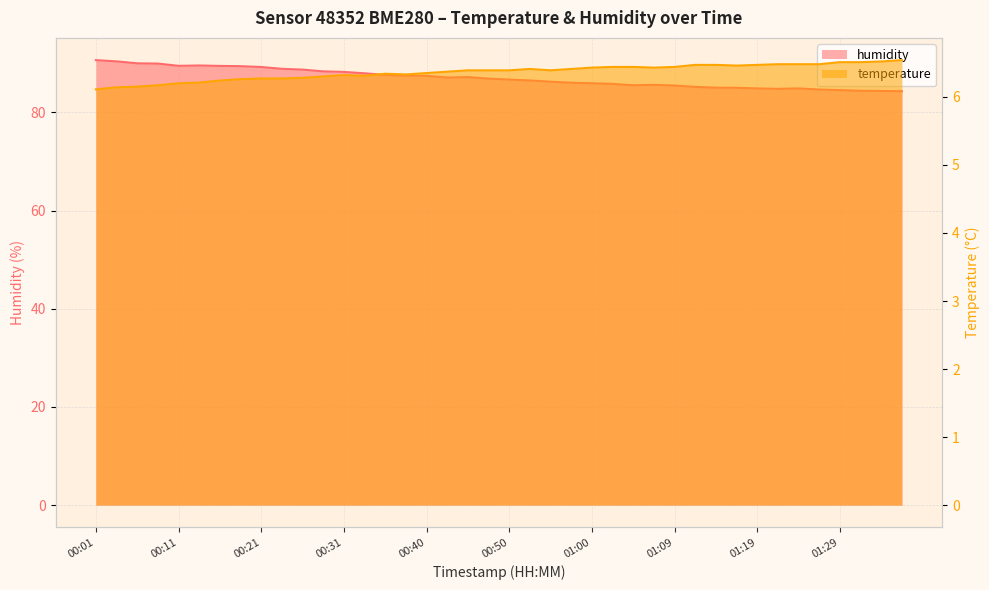

Where is humidity nearest to the value 87?

00:43